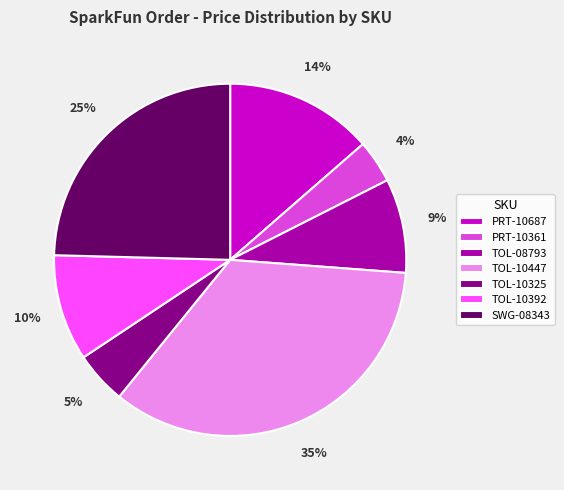

To the nearest percent, what portion does TOL-10325 represent?

5%